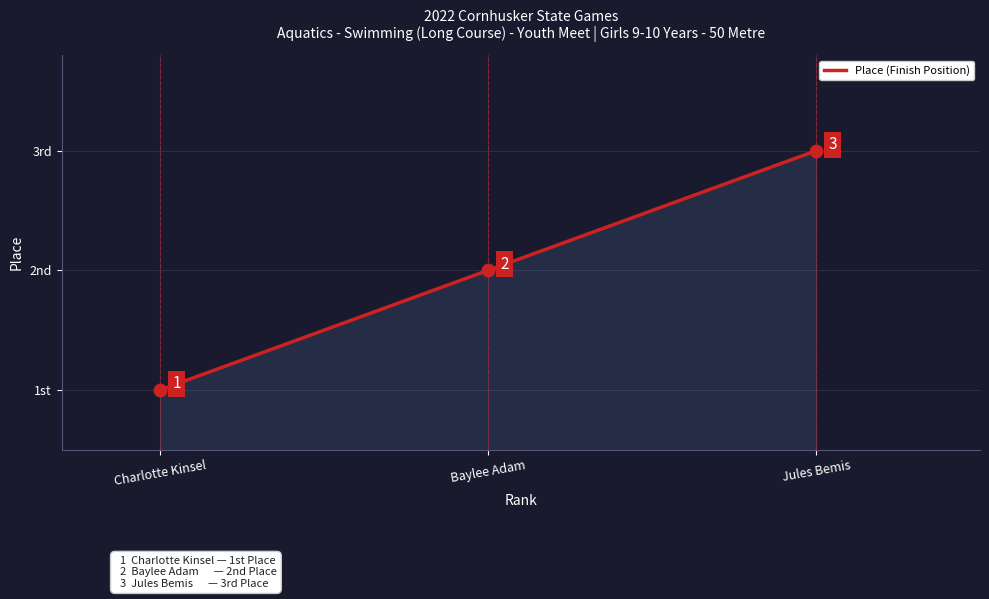

What is the change in value from Charlotte Kinsel to Jules Bemis?

+2